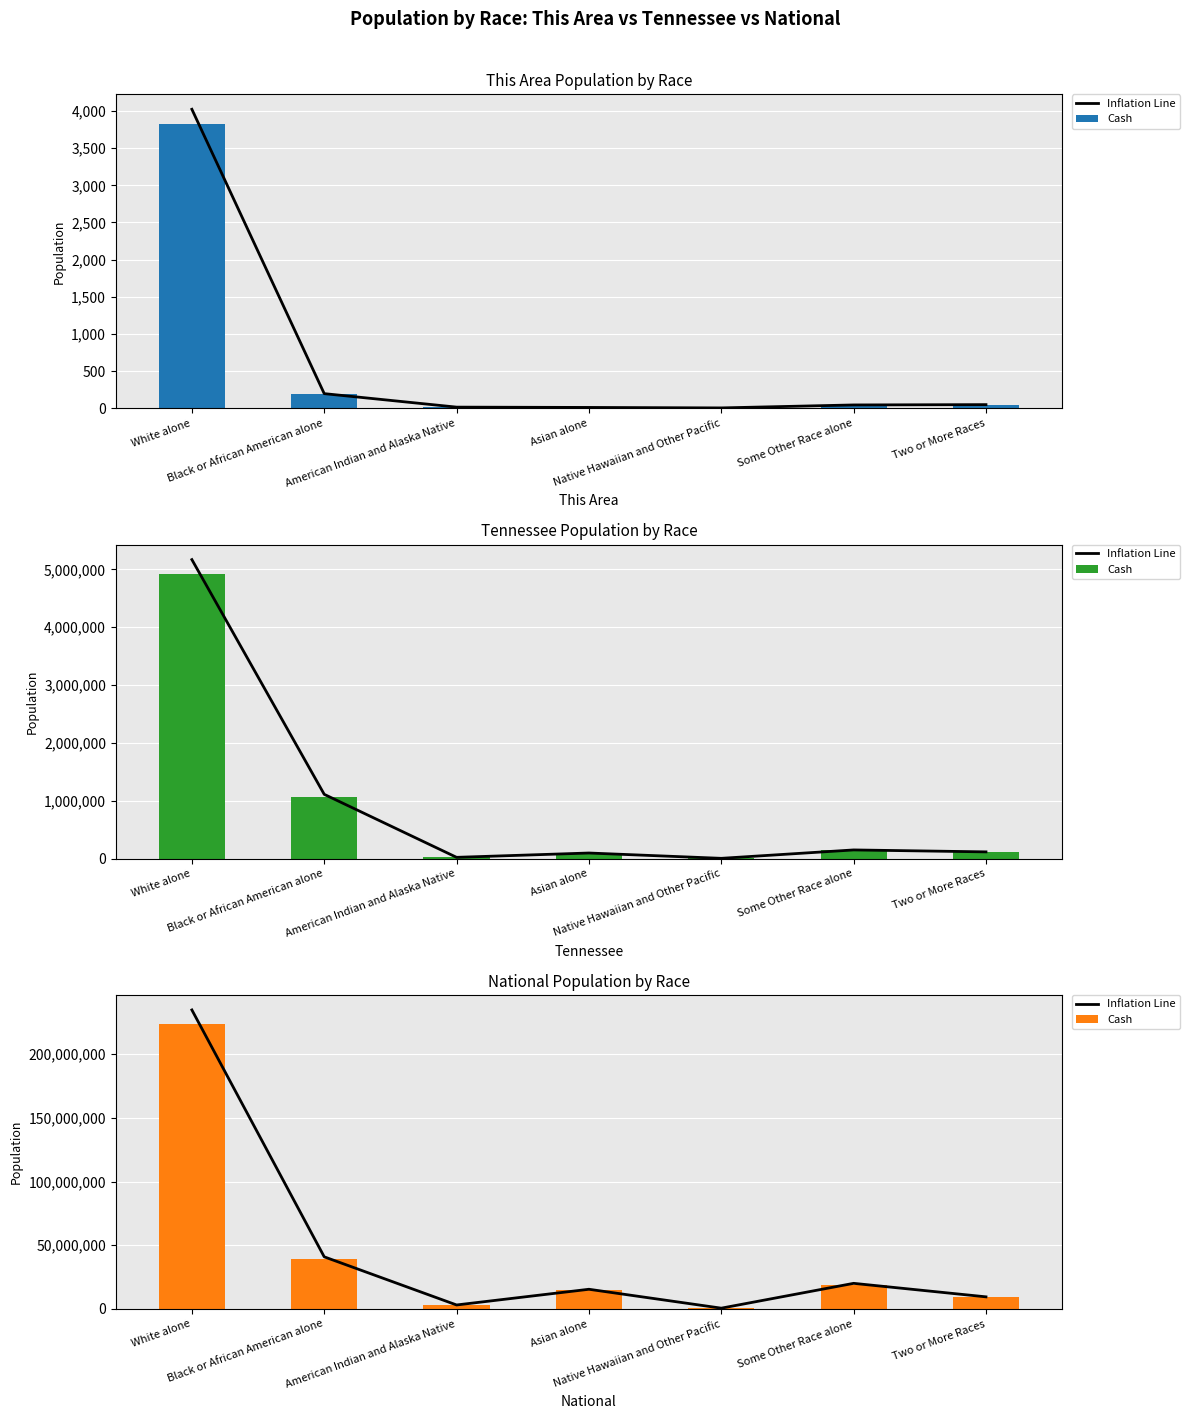

Which series has the largest range (max minus min)?

Inflation Line